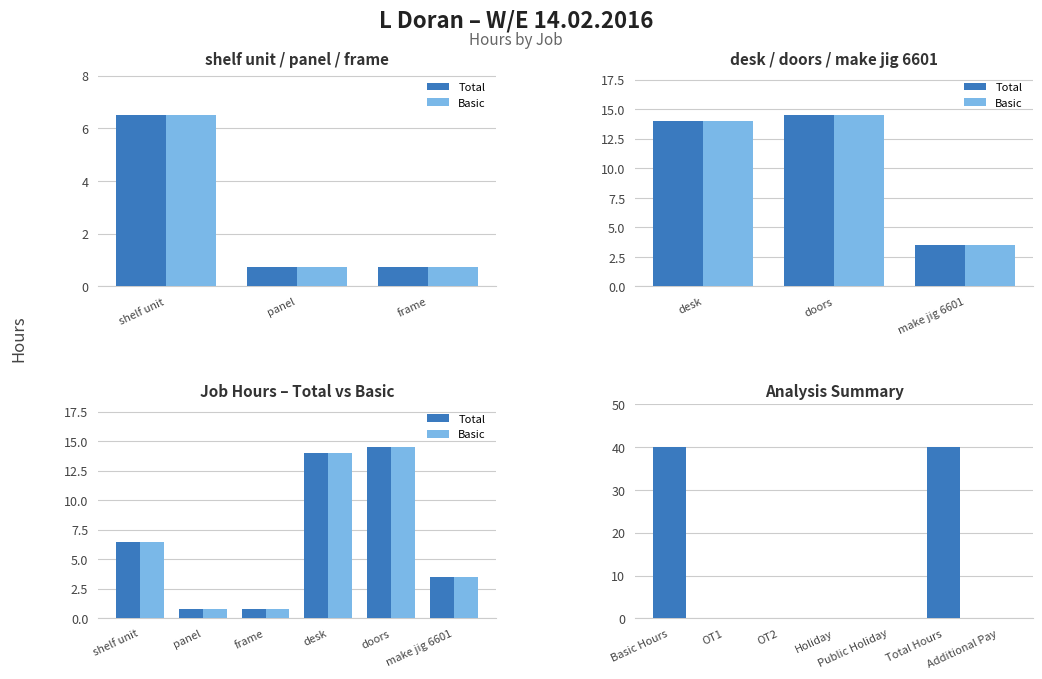

What is the difference between the second highest and second lowest values in the Total series?

13.2